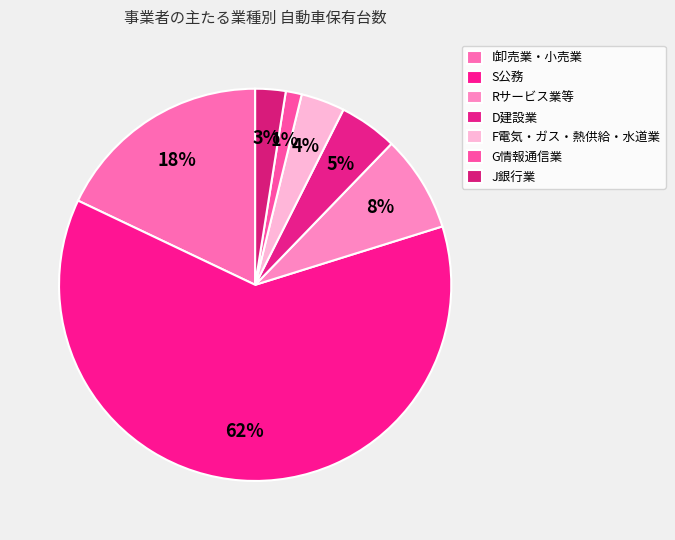

Which slice is the smallest?

G情報通信業